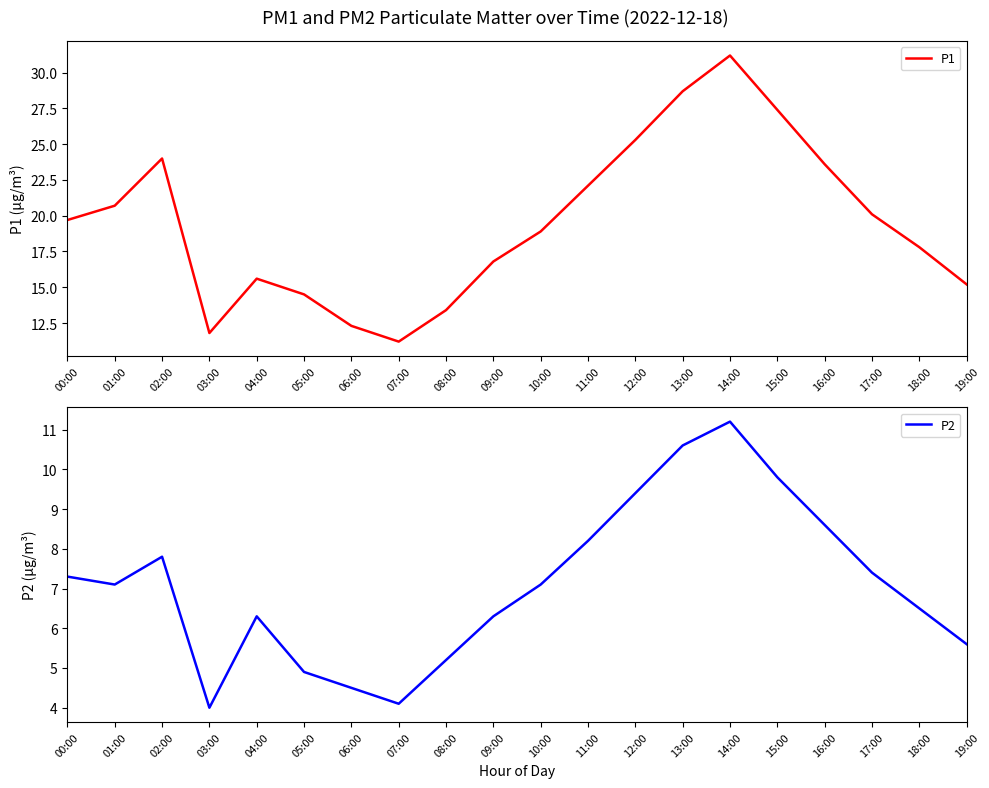

Which series has the largest range (max minus min)?

P1